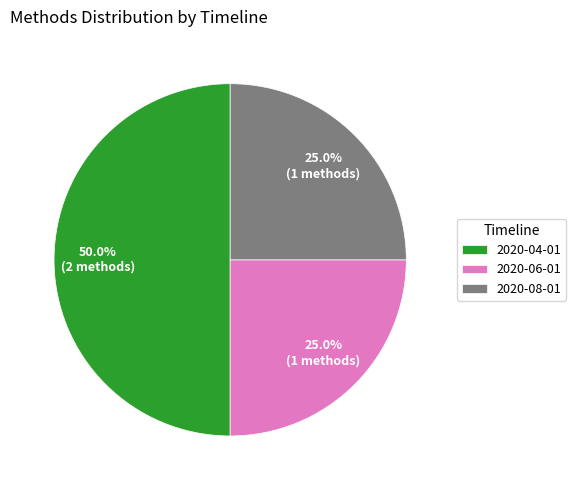

Combined, what portion of the pie is 2020-04-01 and 2020-08-01?

75.0%